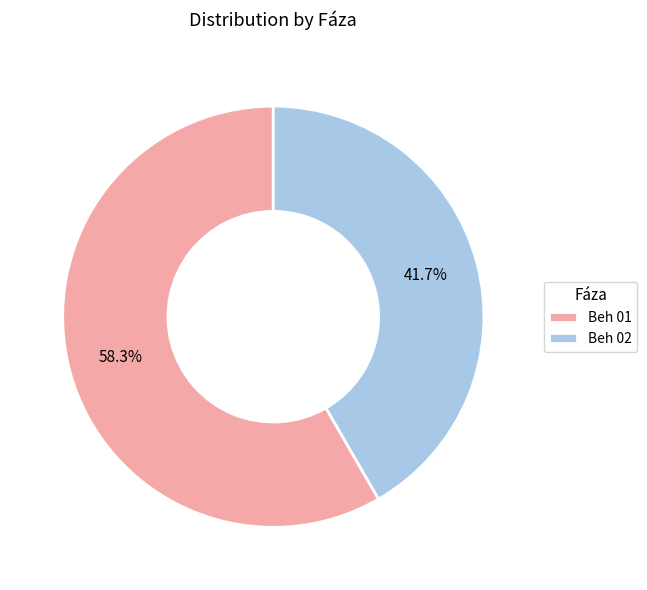

True or false: Beh 01 accounts for 58% of the total.

True